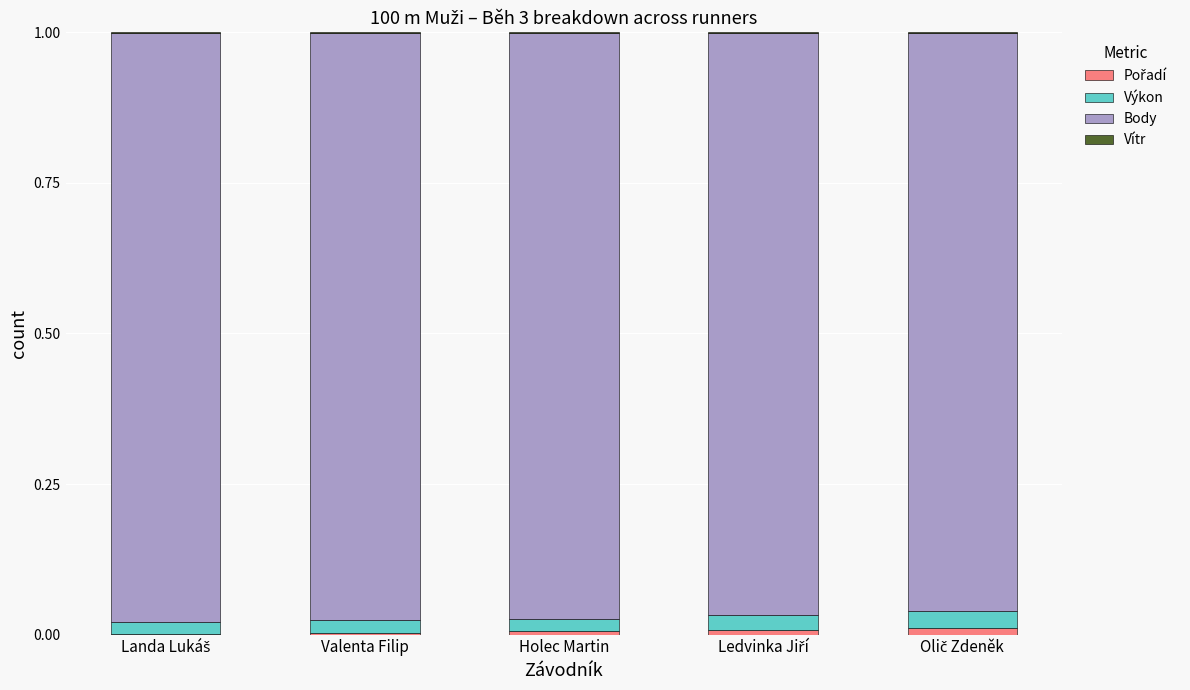

Are the bars grouped side by side (vs. stacked)?

No